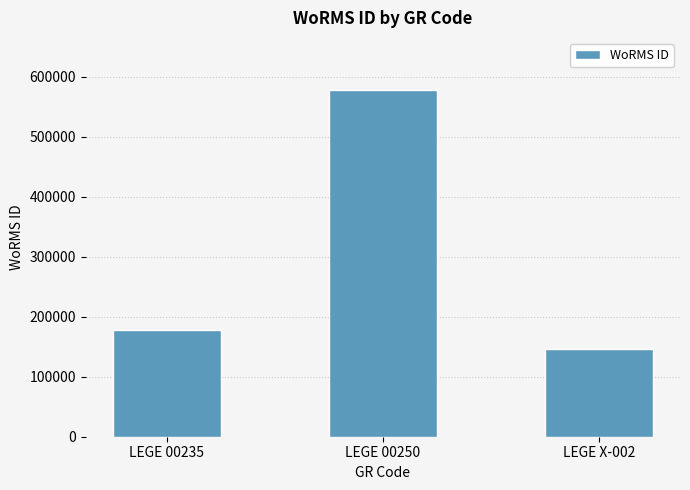

Reading right to left, what are all the values shown in this chart?

146585	577752	177649